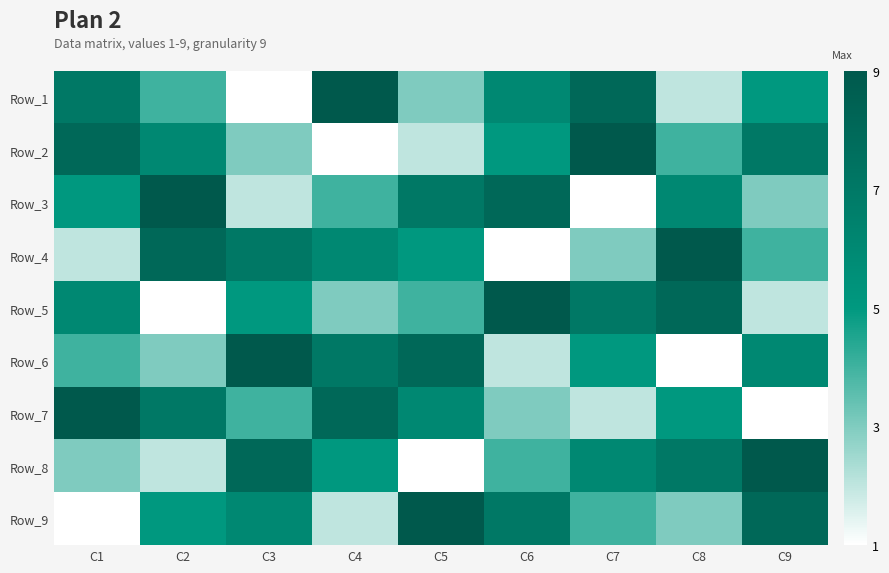

Between C5 and C1, which is larger?

C1